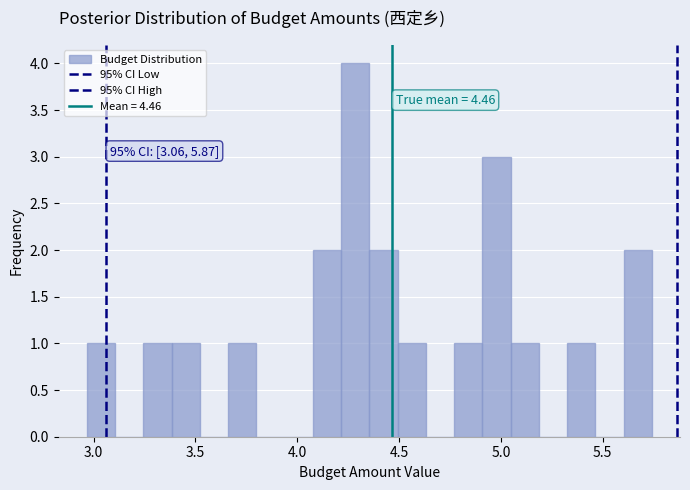

Read against the x-axis, roughly where is the centre of the tallest bar?

4.30